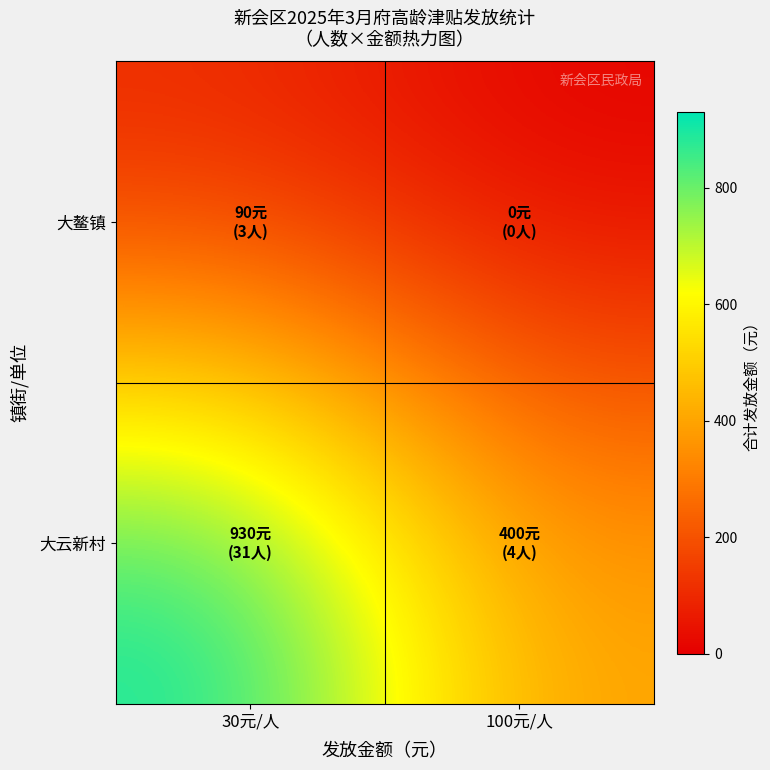

Reading right to left, what are all the values shown in this chart?

大鳌镇: 100元/人=0	30元/人=90
大云新村: 100元/人=400	30元/人=930